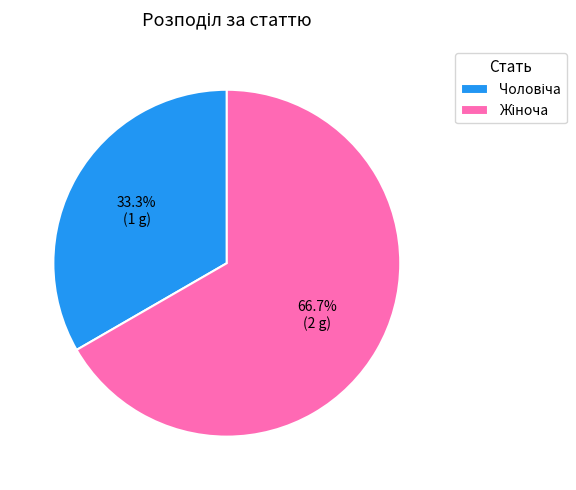

Does any single category account for the majority?

Yes